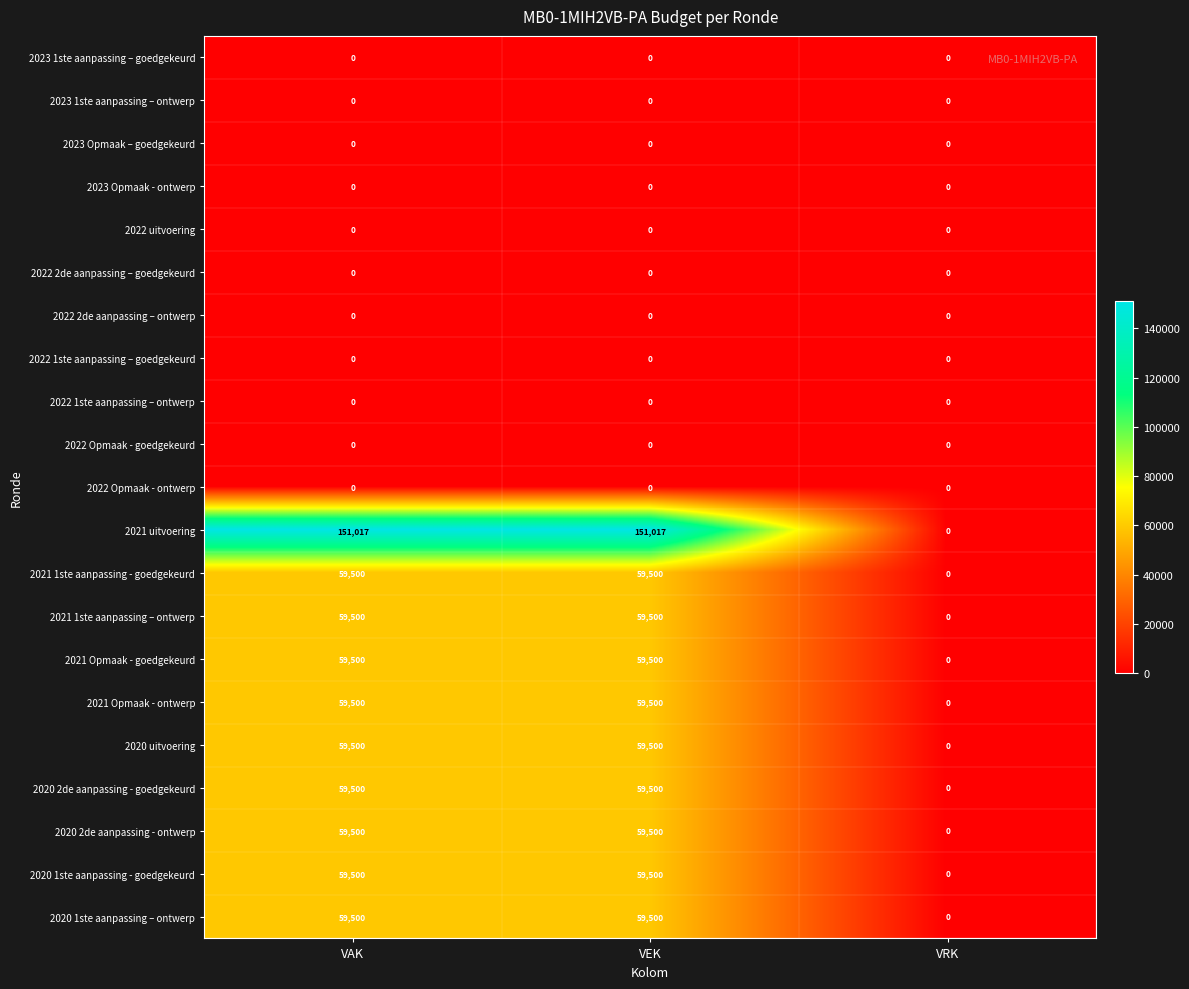

What is the sum of the 2020 1ste aanpassing – ontwerp values at VEK and VRK?

59500